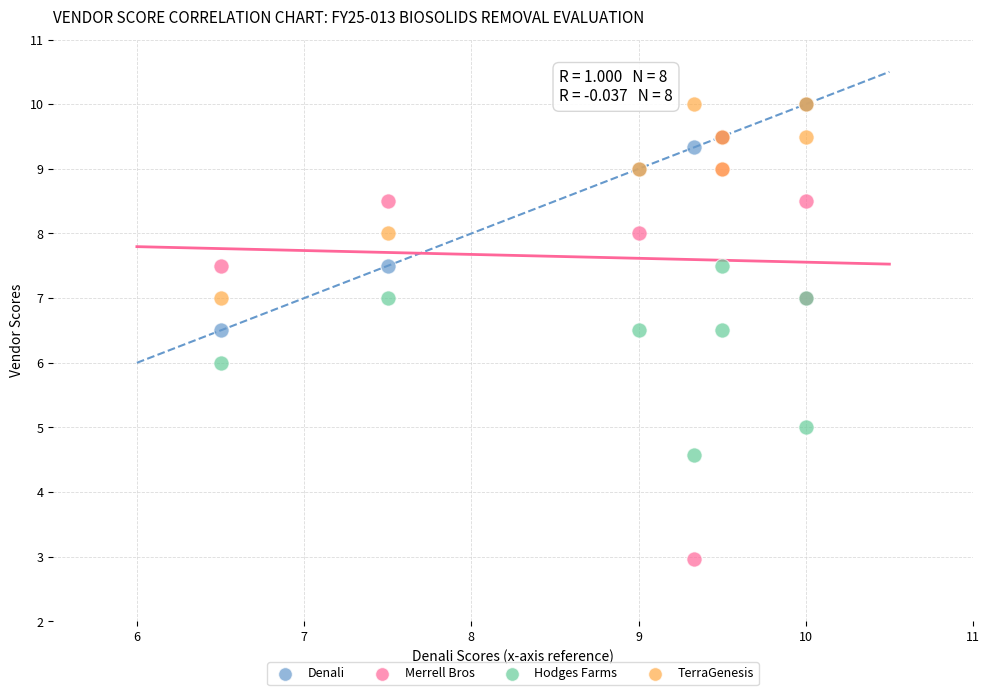

What are all the series names shown in the legend?

Denali, Merrell Bros, Hodges Farms, TerraGenesis